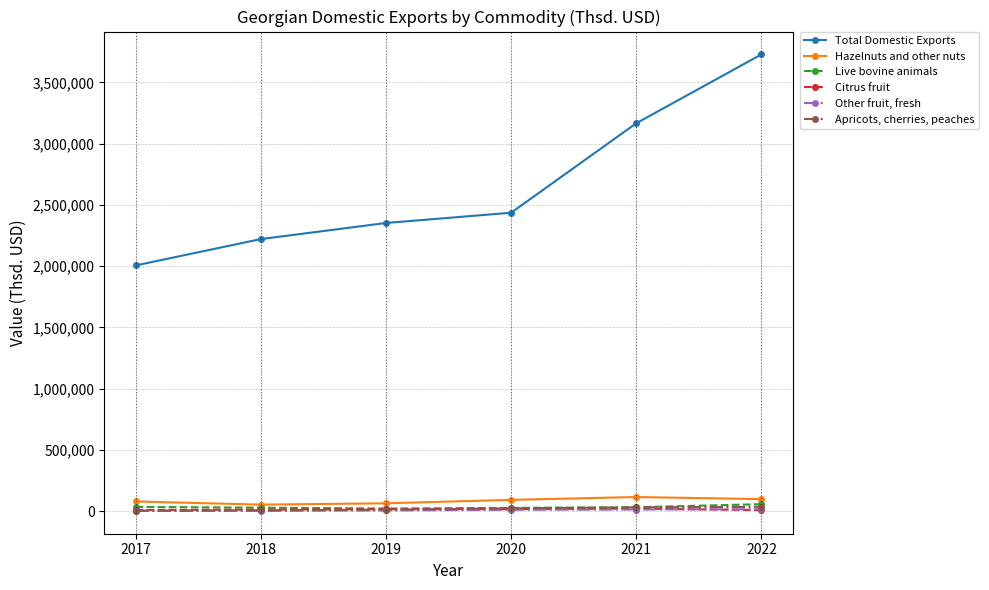

True or false: Total Domestic Exports and Live bovine animals intersect in this chart.

False